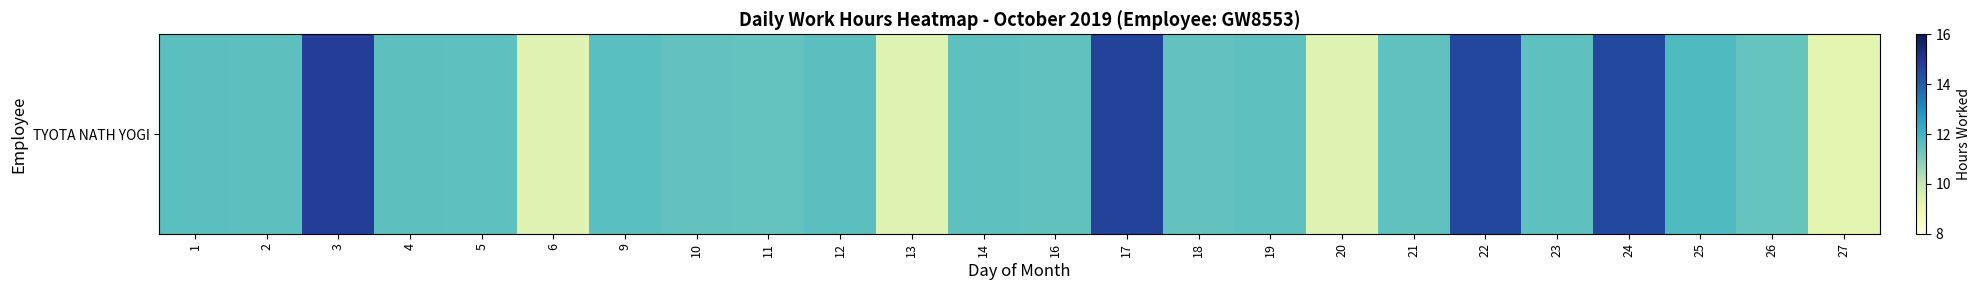

Which label corresponds to the largest value in the chart?

3